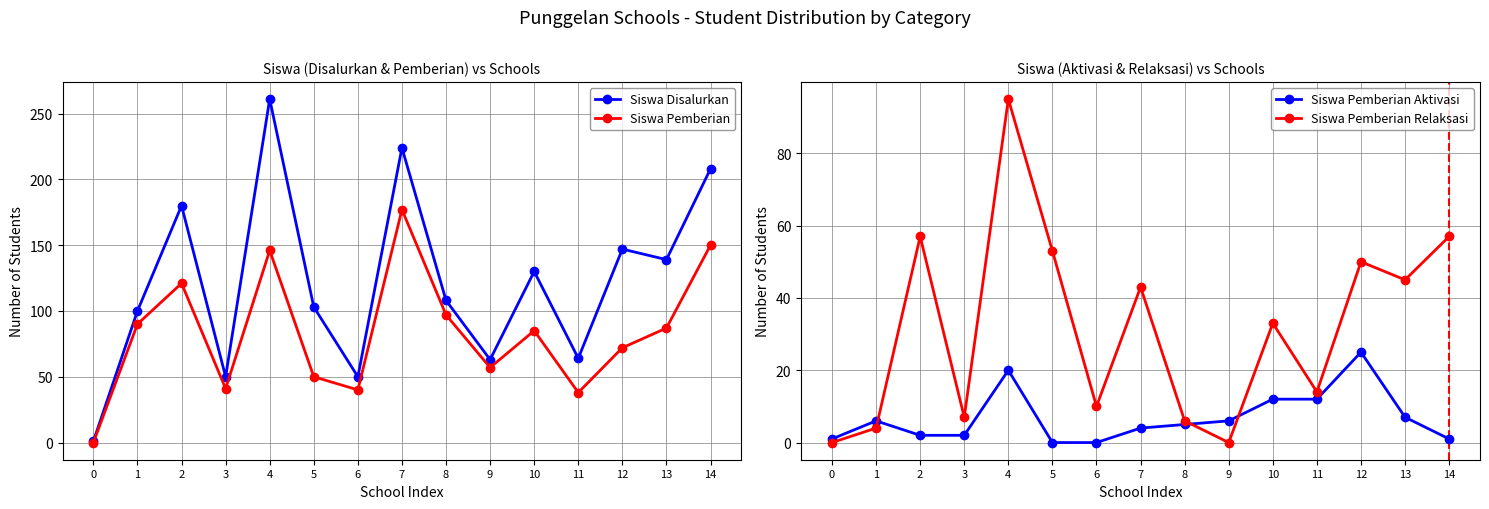

Reading left to right, transcribe all the data shown in this chart.

Siswa Disalurkan: 0=1	1=100	2=180	3=50	4=261	5=103	6=50	7=224	8=108	9=63	10=130	11=64	12=147	13=139	14=208
Siswa Pemberian: 0=0	1=90	2=121	3=41	4=146	5=50	6=40	7=177	8=97	9=57	10=85	11=38	12=72	13=87	14=150
Siswa Pemberian Aktivasi: 0=1	1=6	2=2	3=2	4=20	5=0	6=0	7=4	8=5	9=6	10=12	11=12	12=25	13=7	14=1
Siswa Pemberian Relaksasi: 0=0	1=4	2=57	3=7	4=95	5=53	6=10	7=43	8=6	9=0	10=33	11=14	12=50	13=45	14=57